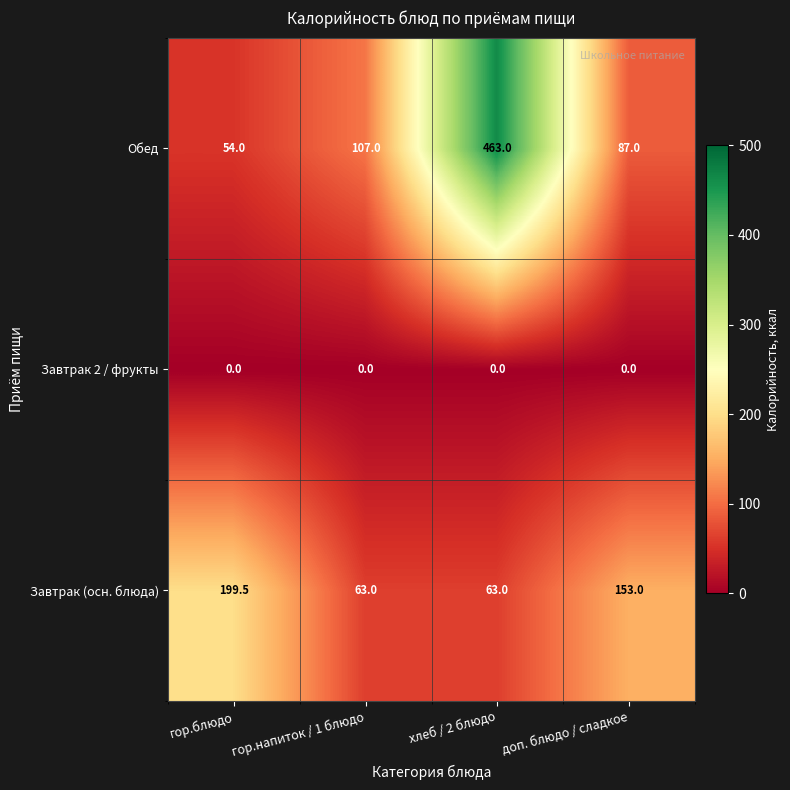

At доп. блюдо / сладкое, list the series in order from largest to smallest.

Завтрак (осн. блюда), Обед, Завтрак 2 / фрукты